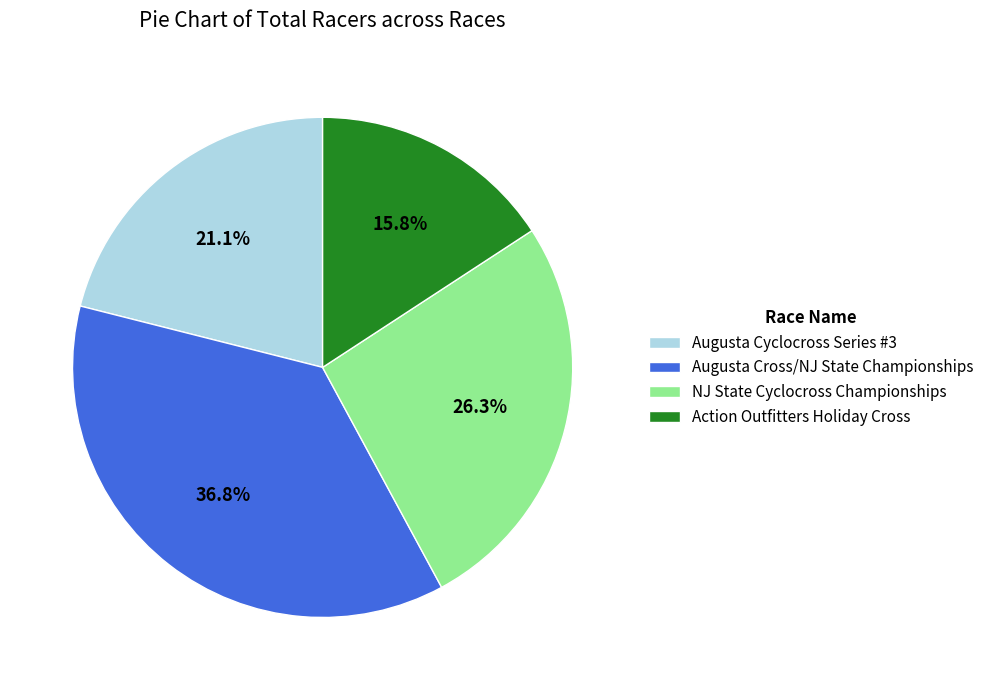

To the nearest percent, what percentage of the pie is Augusta Cross/NJ State Championships?

37%